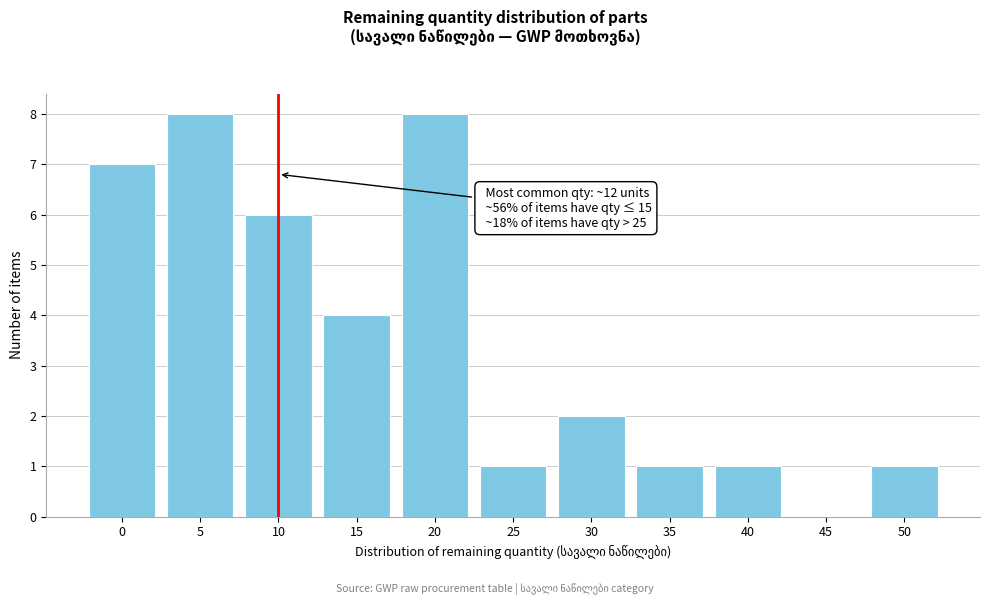

Reading left to right, transcribe all the data shown in this chart.

0=7	5=8	10=6	15=4	20=8	25=1	30=2	35=1	40=1	45=0	50=1